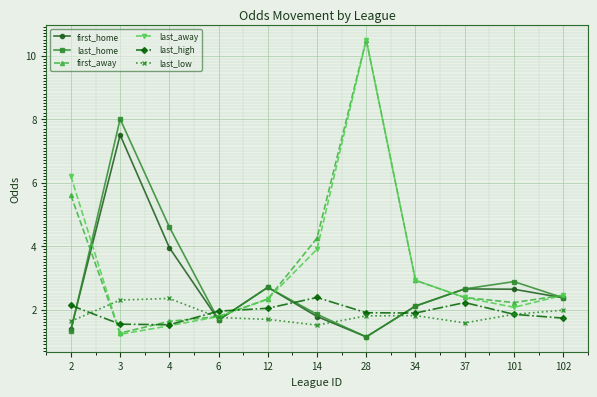

What is the value of the first_home point at the 10th from the left?

2.6